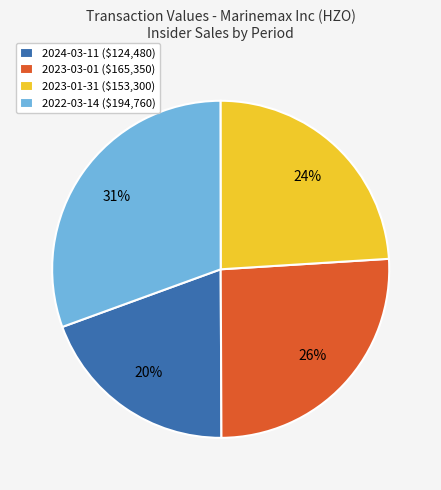

Which has a higher value, 2023-01-31 or 2023-03-01?

2023-03-01